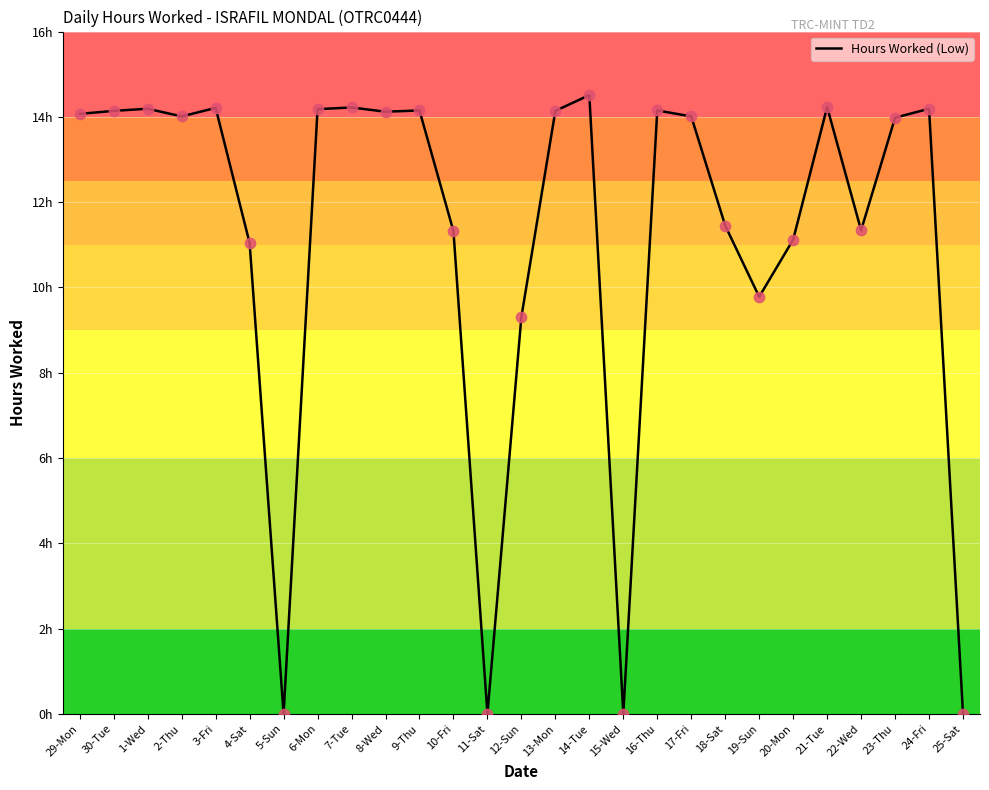

What is the ratio of the value at 8-Wed to the value at 29-Mon?

1.0